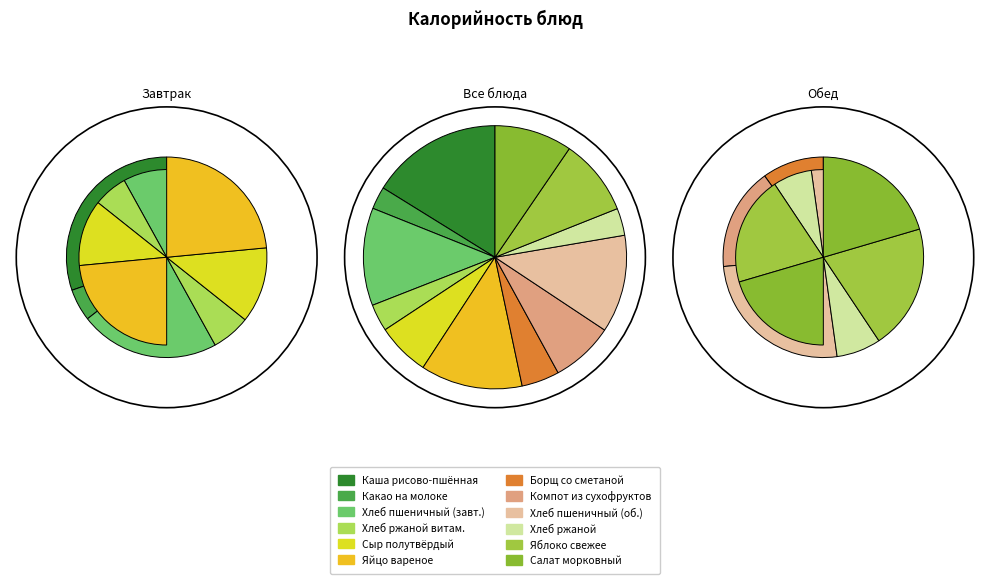

How many slices are in this pie chart?

12